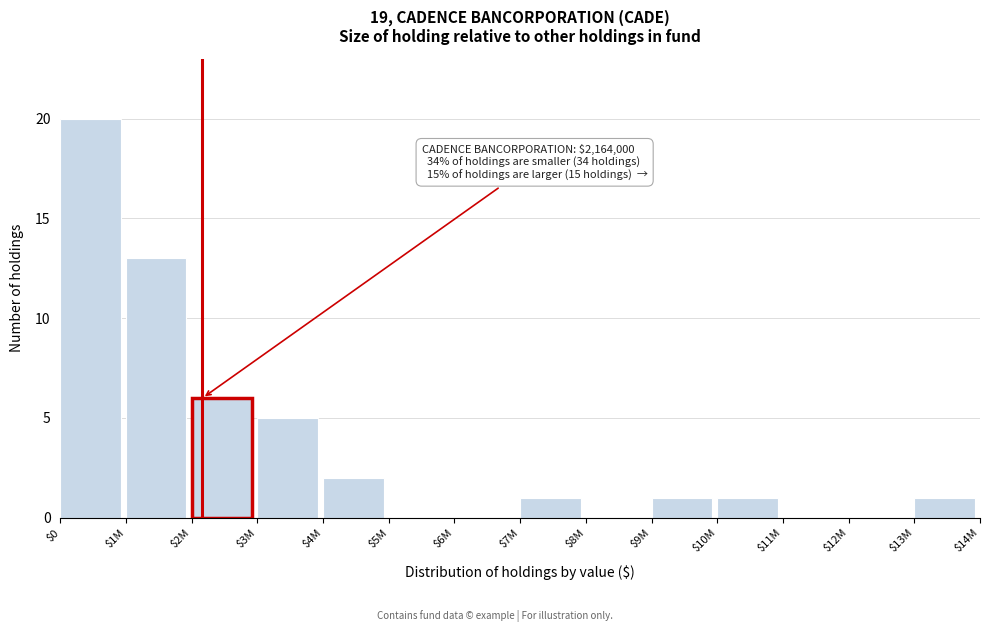

What is the greatest value displayed?

20